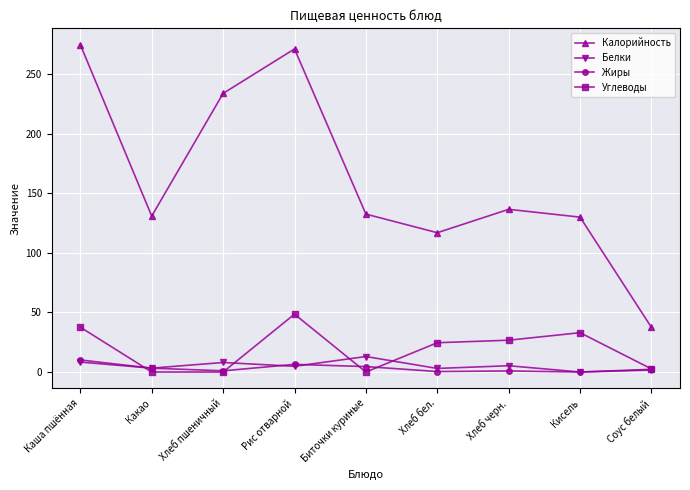

Count the number of categories in the chart.

9